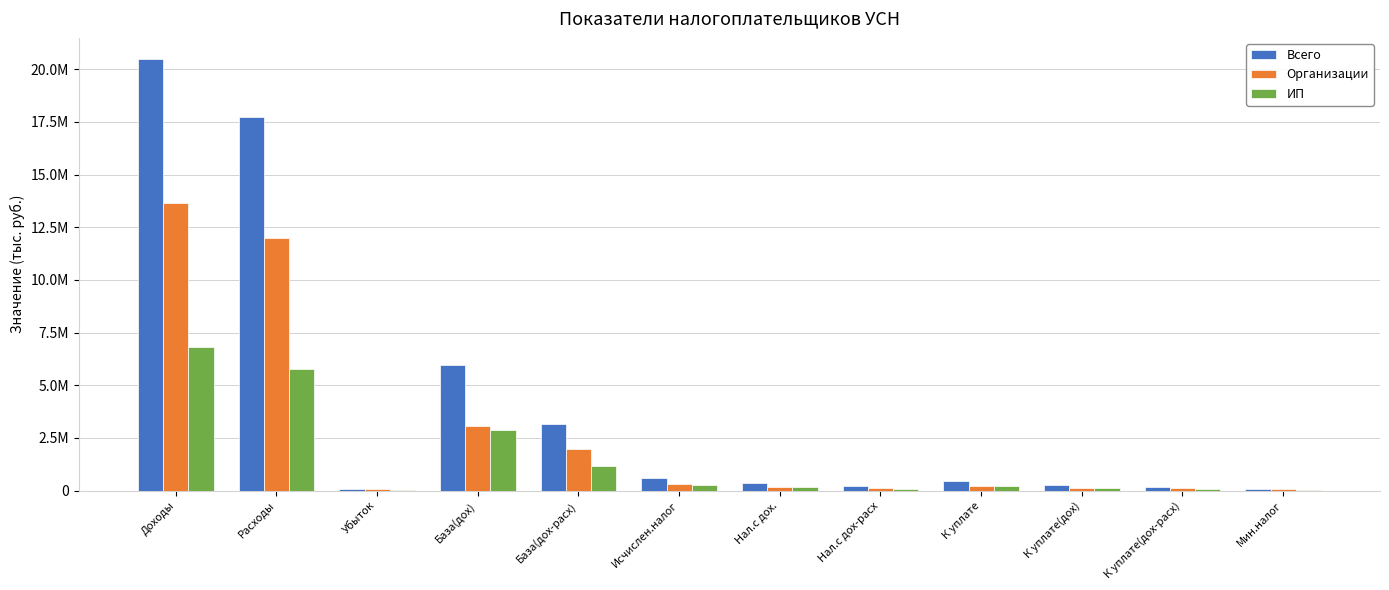

Are the bars grouped side by side (vs. stacked)?

Yes